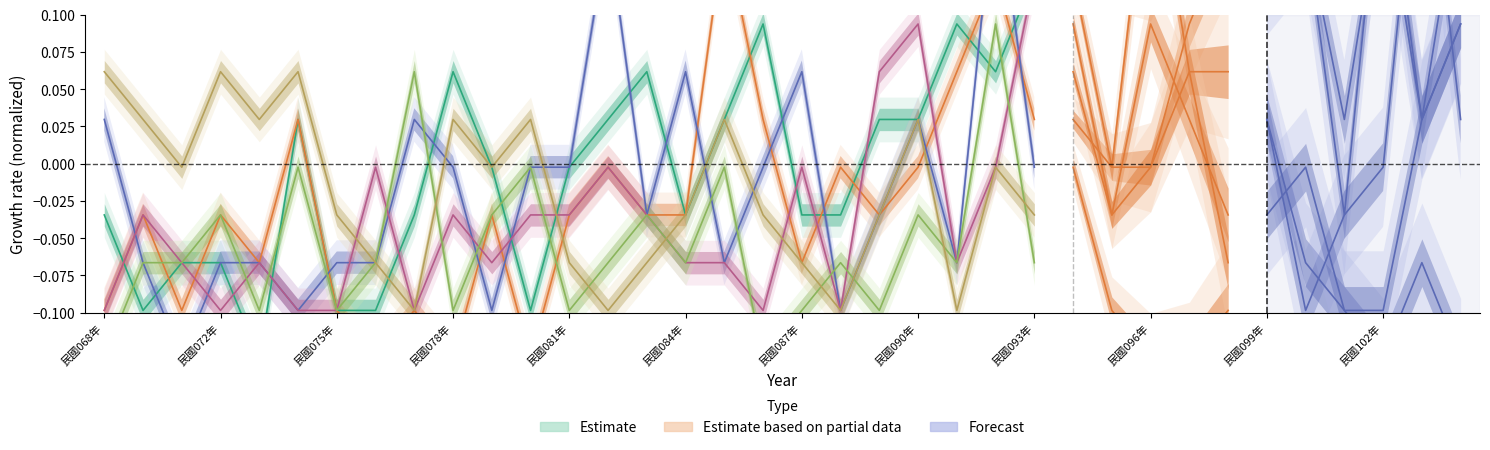

At which category does the data reach its first local peak?

民國084年